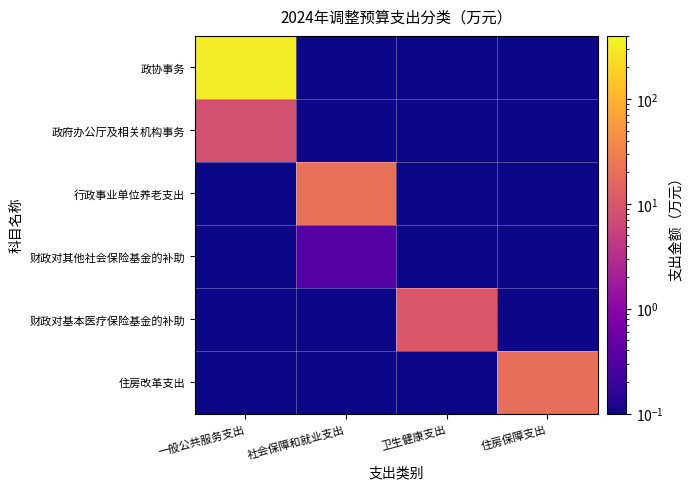

List the series in order of their peak value, highest first.

政协事务, 行政事业单位养老支出, 住房改革支出, 财政对基本医疗保险基金的补助, 政府办公厅及相关机构事务, 财政对其他社会保险基金的补助